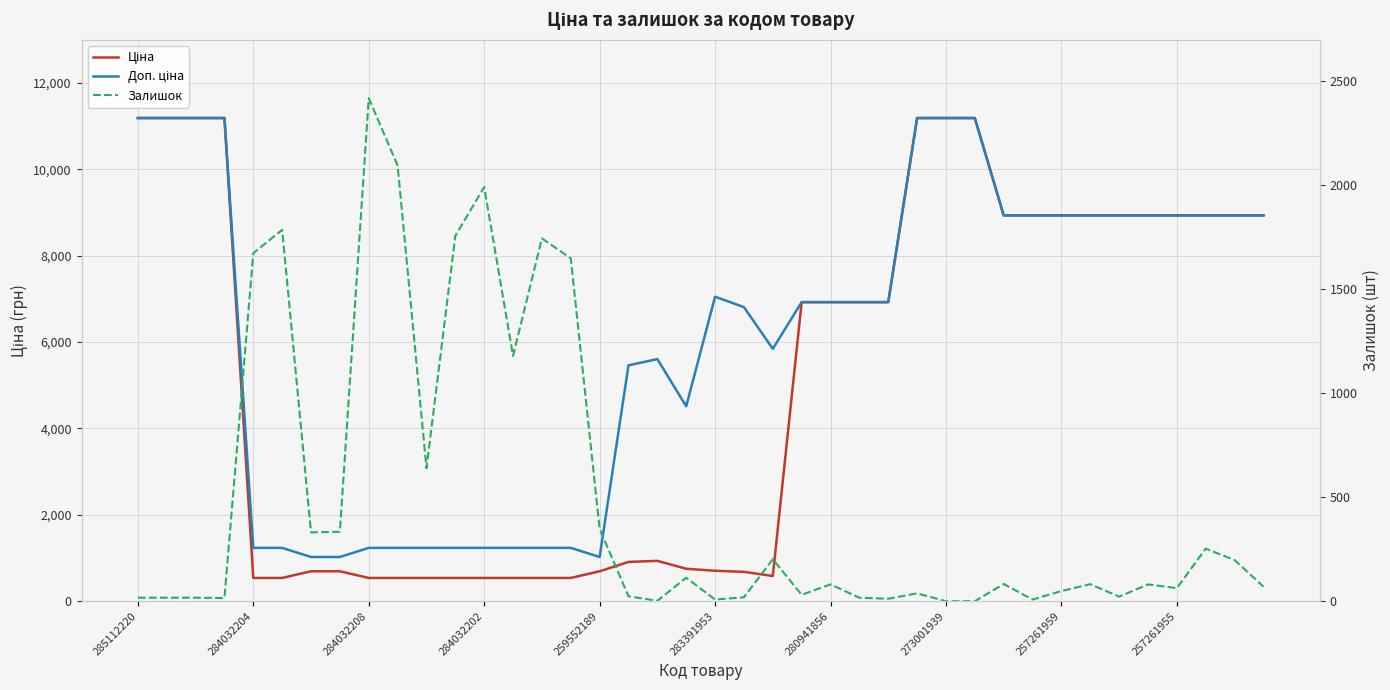

True or false: Ціна has a value of 3559.1 at 39.

False